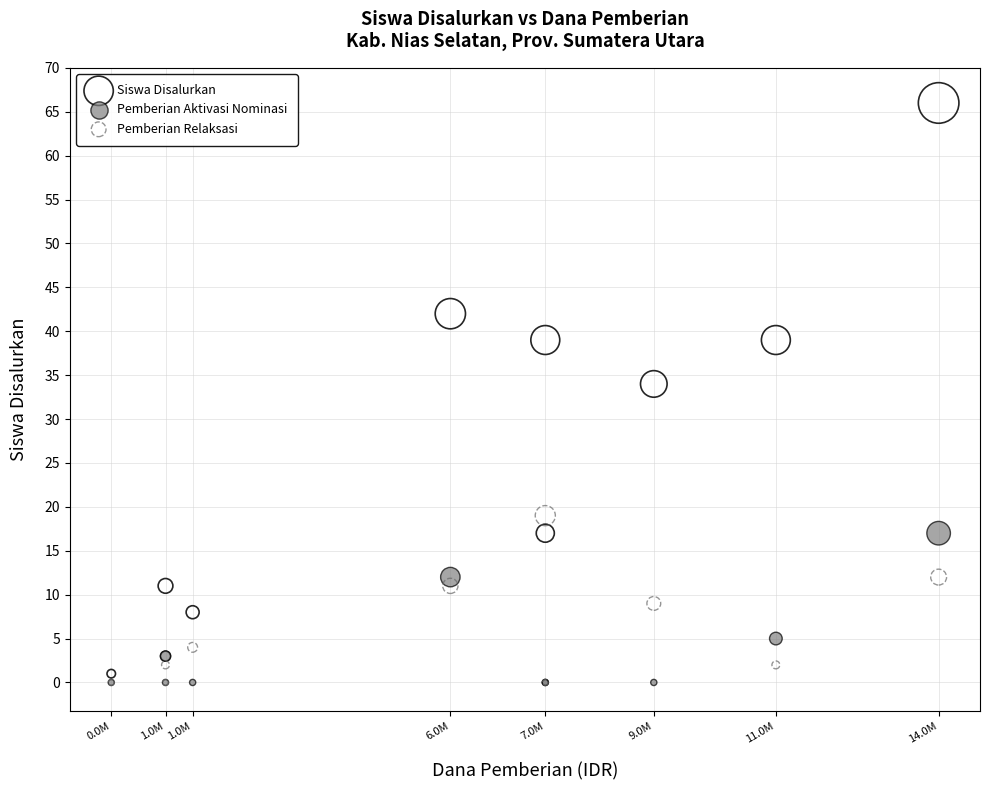

What are all the series names shown in the legend?

Siswa Disalurkan, Pemberian Aktivasi Nominasi, Pemberian Relaksasi